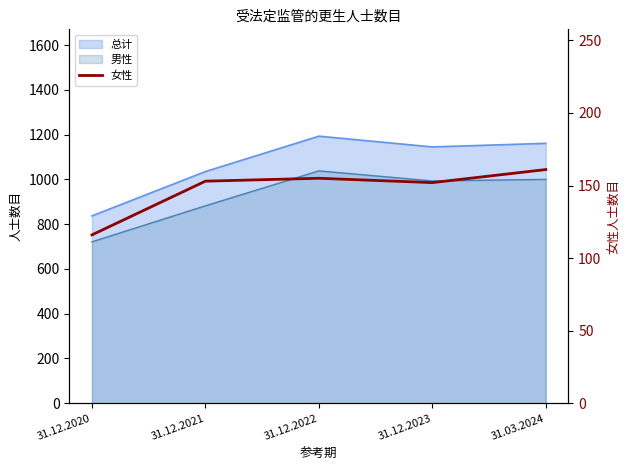

What is the difference between the maximum and minimum values?

45